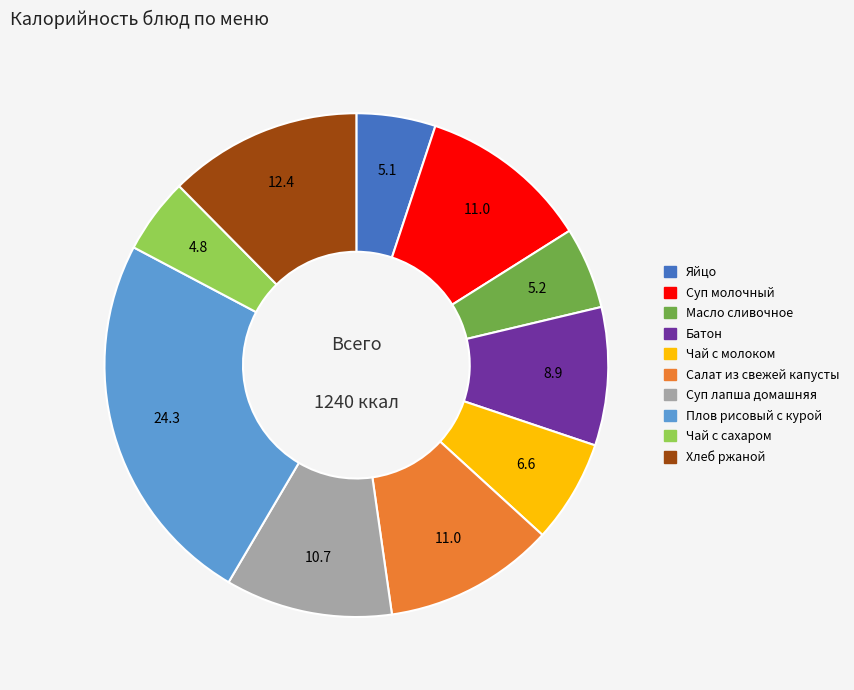

How many slices are in this pie chart?

10